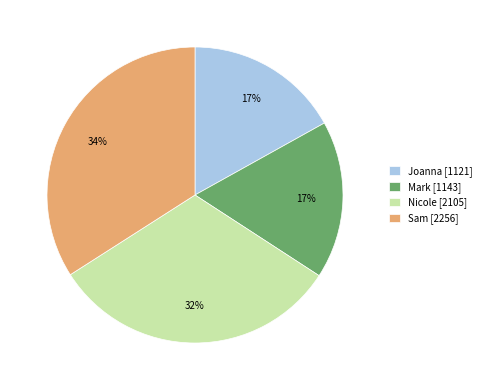

Does Sam account for over 50% of the chart?

No